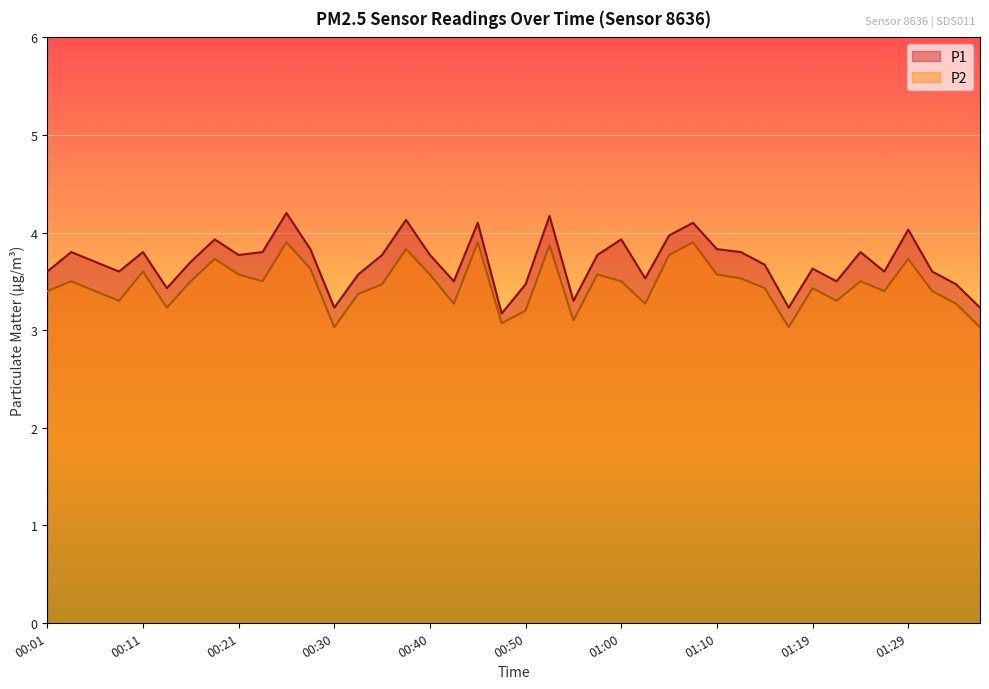

How many lines are shown in the chart?

2